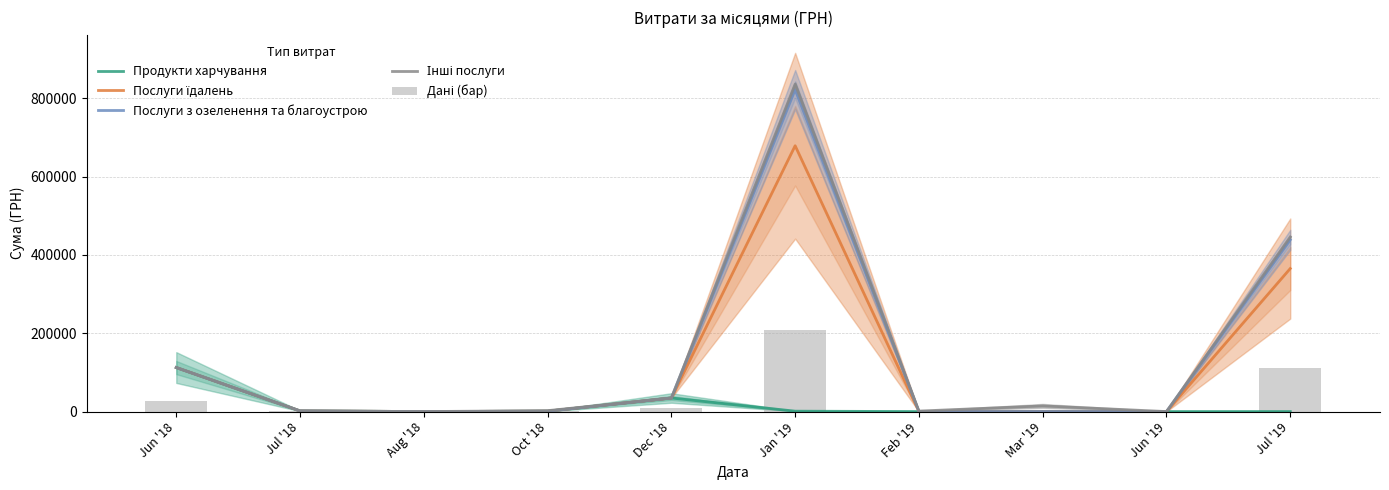

What is the sum of the Інші послуги values at Jul '18 and Mar '19?

16160.6